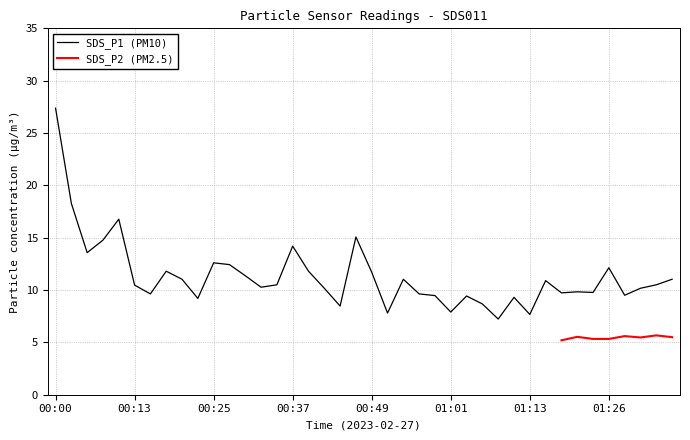

List the labels in order of value, smallest first.

01:09, 01:13, 00:52, 01:01, 00:44, 01:06, 00:22, 01:11, 01:04, 00:59, 01:28, 00:15, 00:56, 01:18, 01:23, 01:21, 00:42, 01:30, 00:32, 00:13, 00:35, 01:33, 01:16, 00:20, 00:54, 01:35, 00:30, 00:49, 00:18, 00:39, 01:26, 00:27, 00:25, 00:05, 00:37, 00:08, 00:47, 00:10, 00:03, 00:00